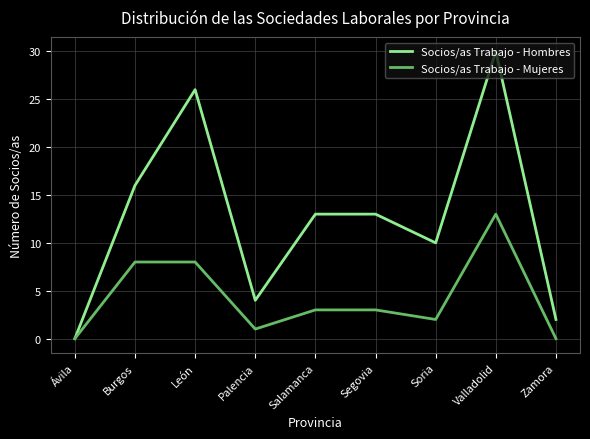

What position from the left is León?

3